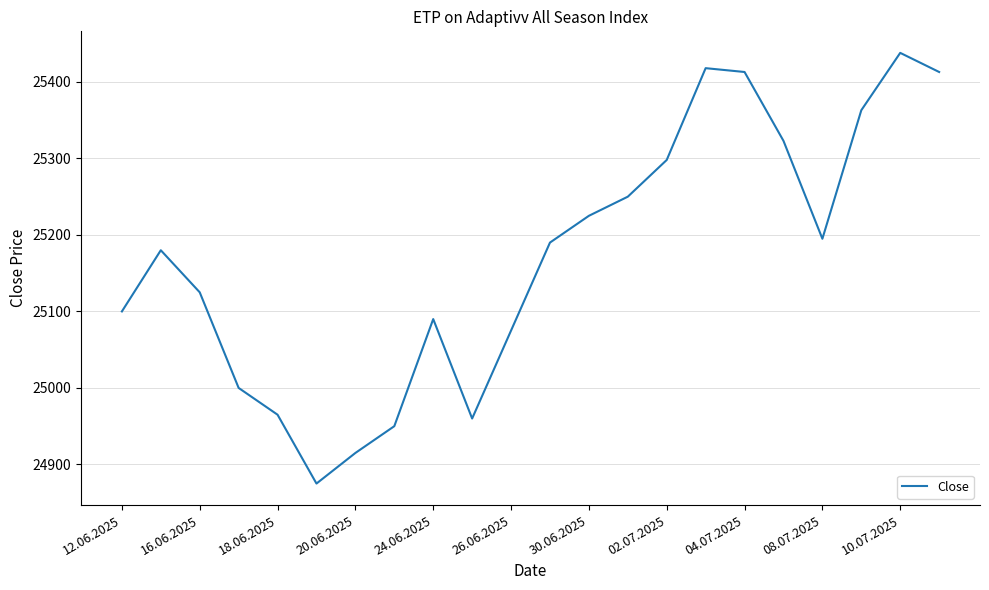

What is the minimum value shown in the chart?

24875